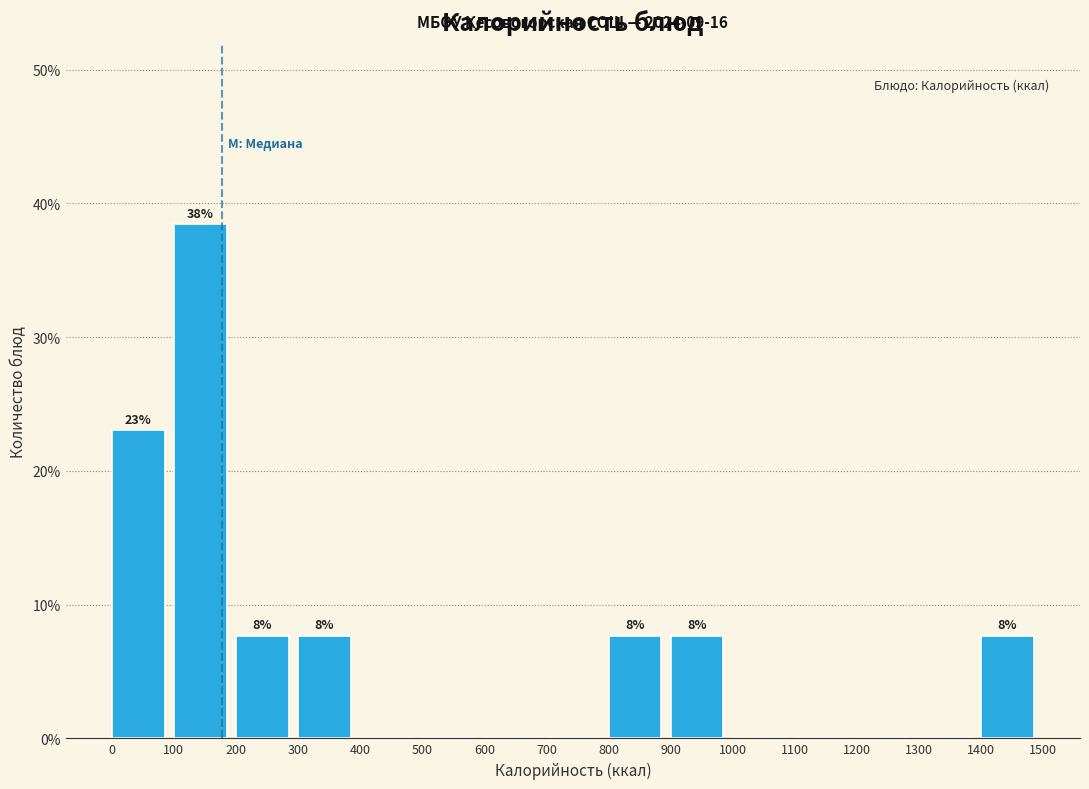

Over which range of the x-axis is the bar tallest?

100 to 200